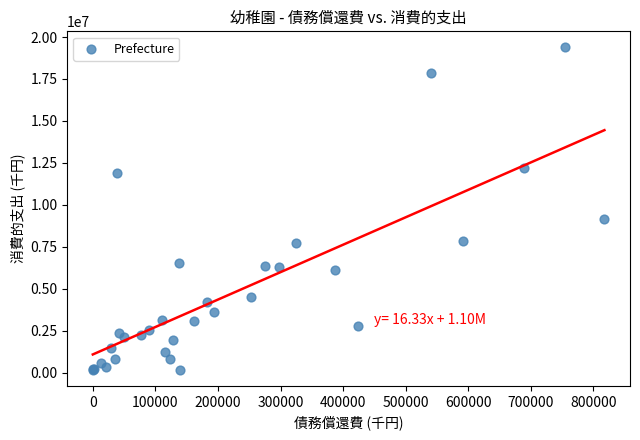

What Y value in the scatter plot is closest to 9782320?

9149225